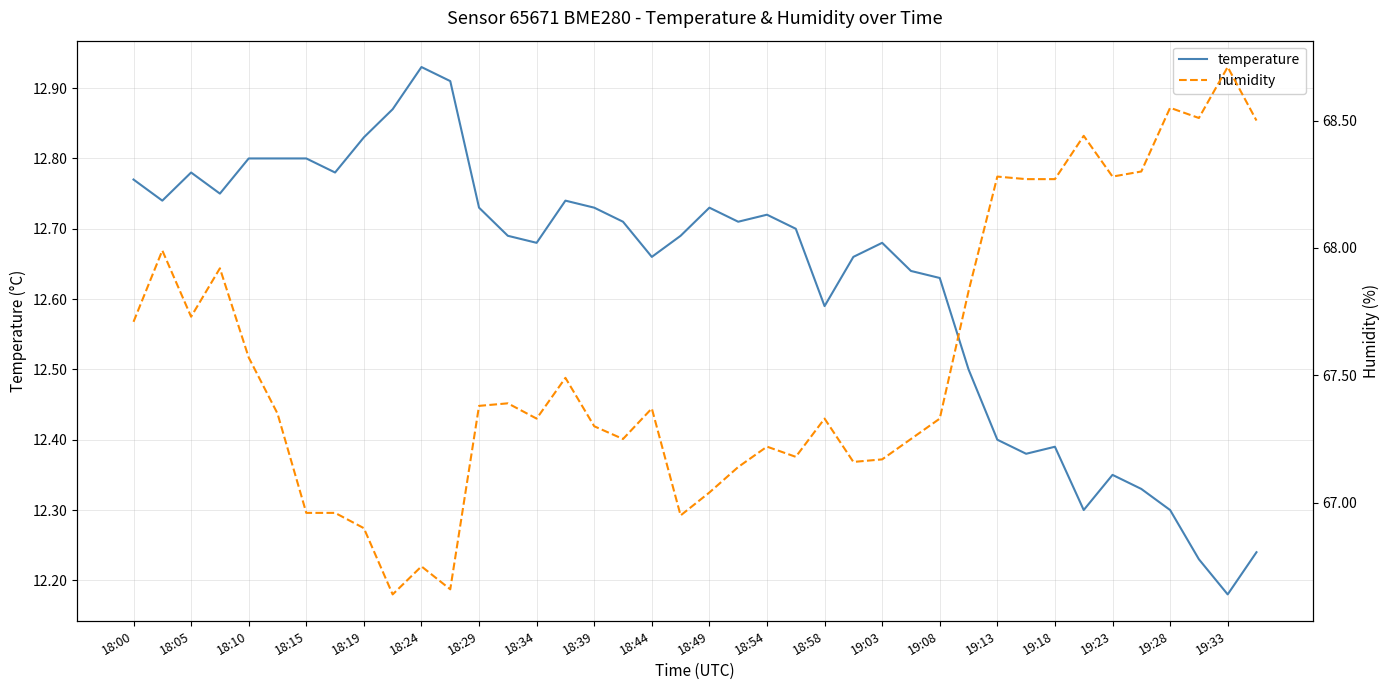

At which label does temperature reach its minimum?

19:33